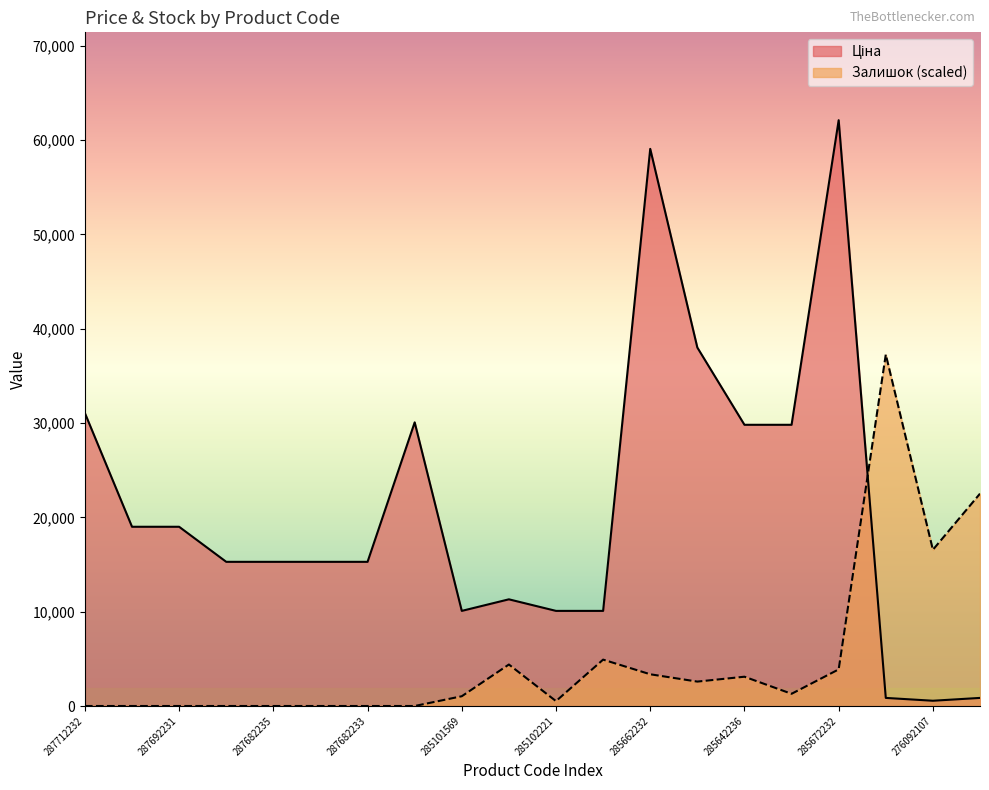

True or false: Залишок has a value of 17016.8 at 287692231.

False